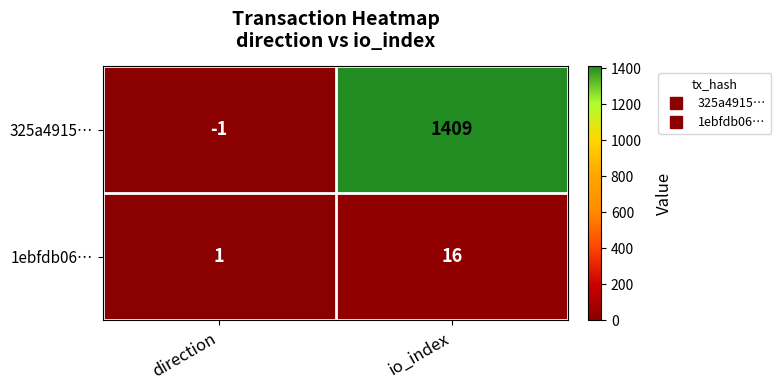

Reading left to right, what are all the values shown in this chart?

325a4915…: -1	1409
1ebfdb06…: 1	16